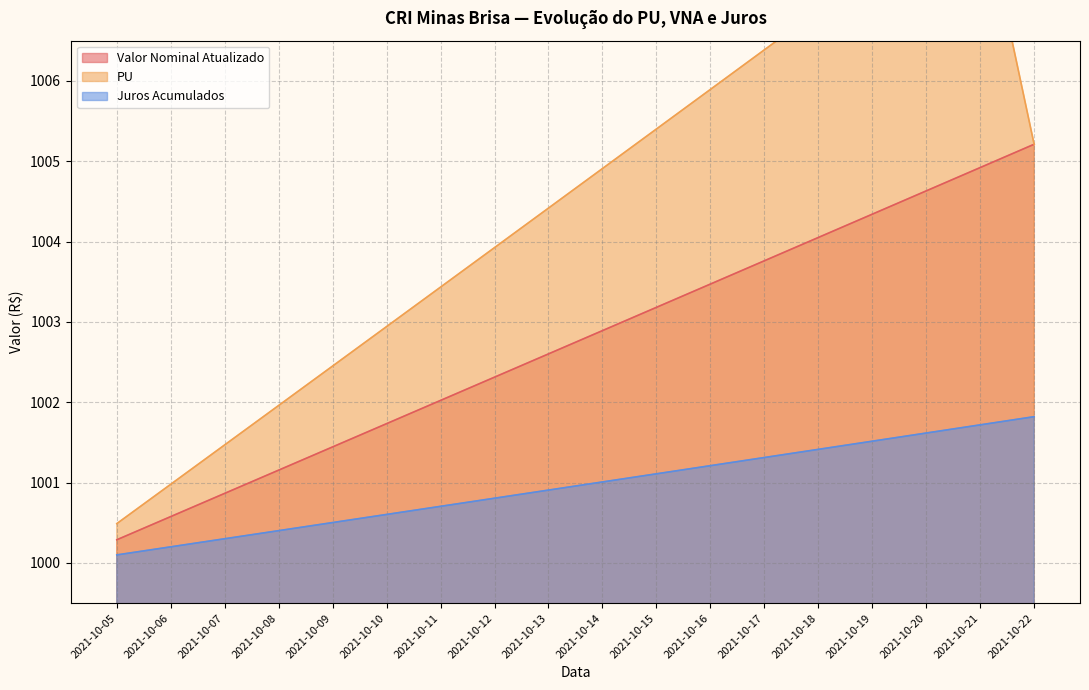

The PU series shows 1002.0 at 2021-10-08. True or false?

True